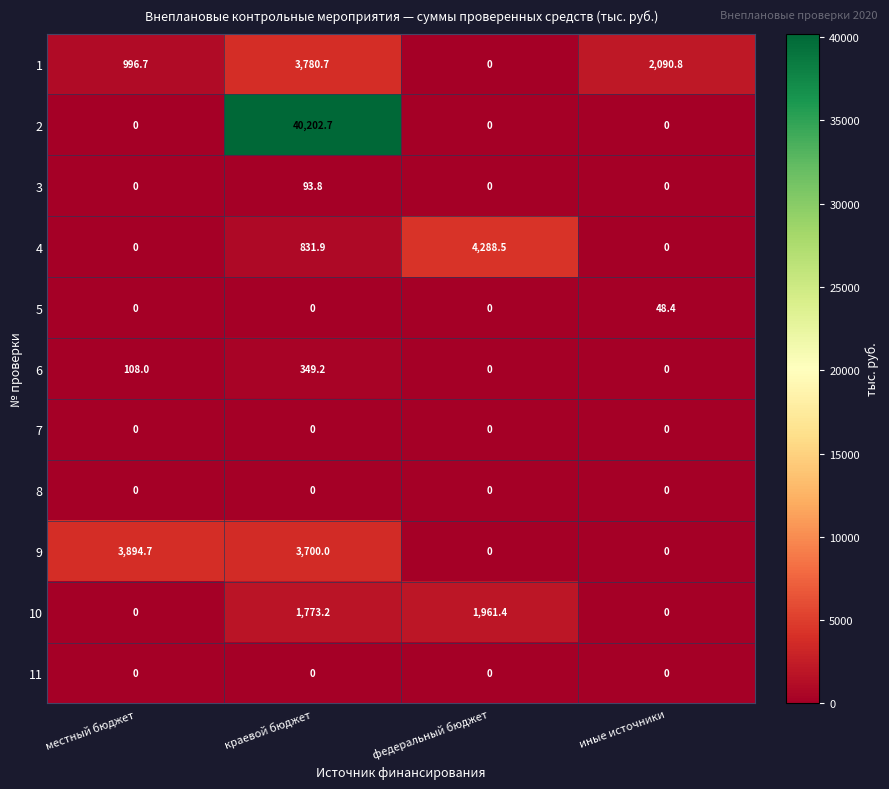

Is the value of 6 at местный бюджет greater than the value of 2 at федеральный бюджет?

Yes